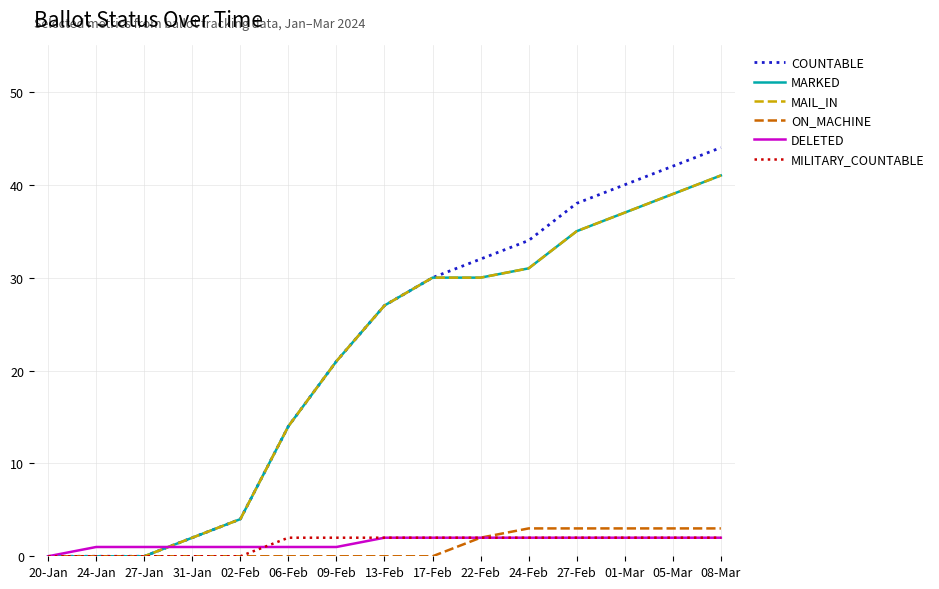

Which series has the largest total across all categories?

COUNTABLE